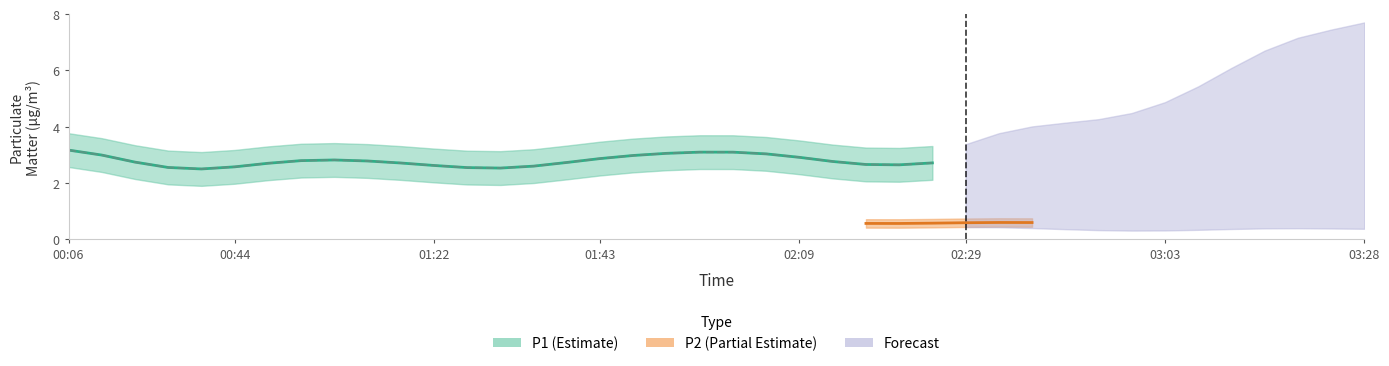

What is the lowest value of the P2 series?

0.4